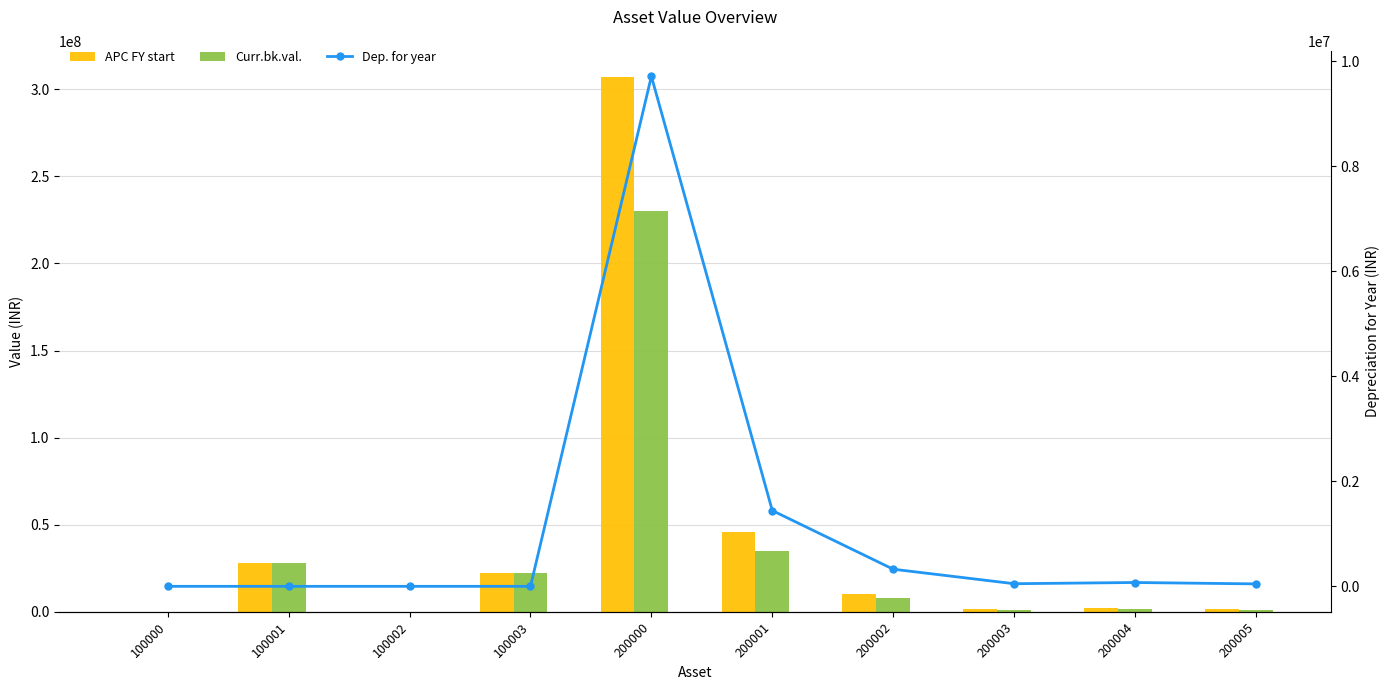

Which series has the largest range (max minus min)?

APC FY start